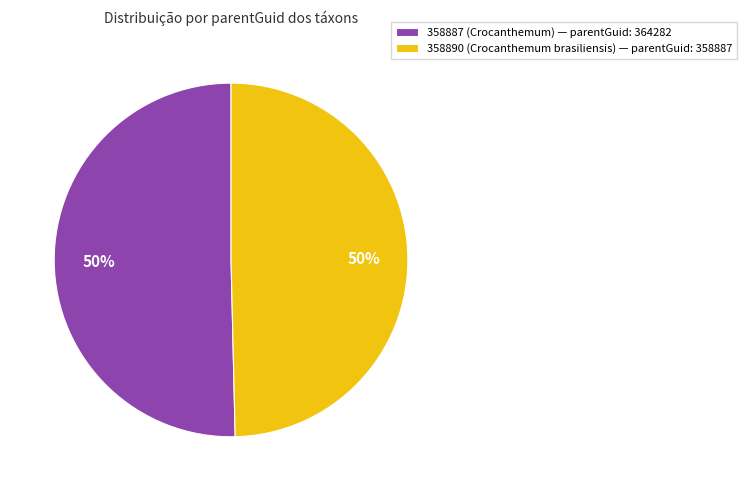

Do 358887 (Crocanthemum) — parentGuid: 364282 and 358890 (Crocanthemum brasiliensis) — parentGuid: 358887 together represent more than half of the pie?

Yes